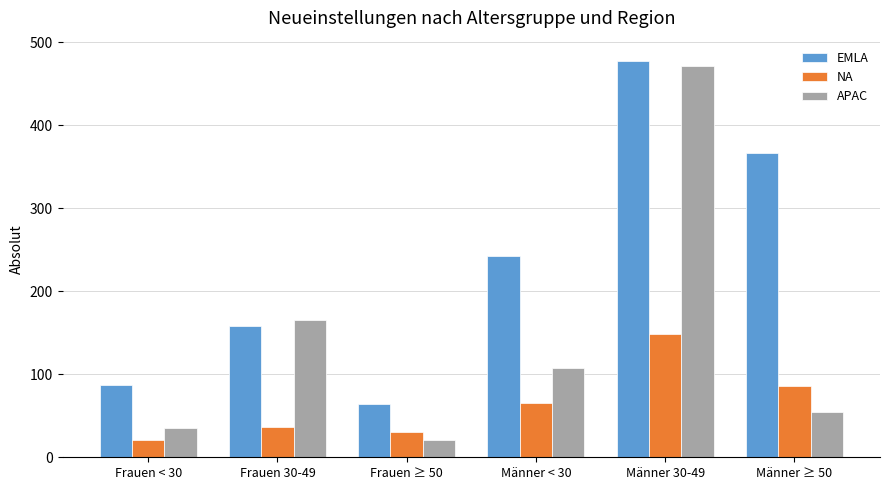

List the series in order of their overall mean, highest first.

EMLA, APAC, NA